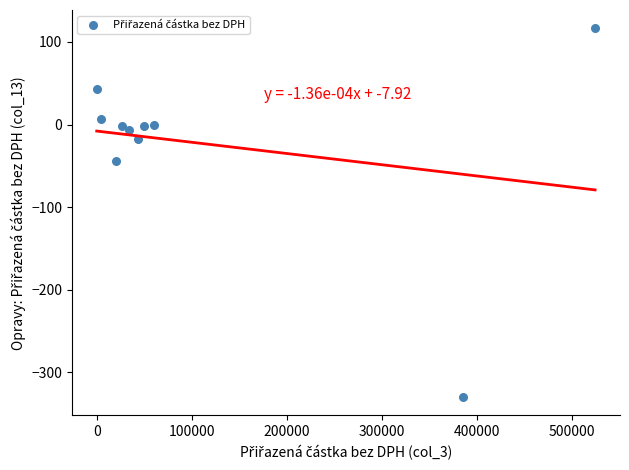

What is the average Y value?

-23.5